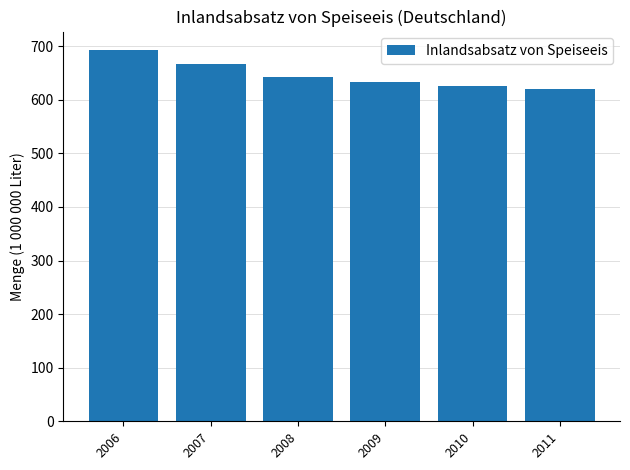

The value at 2006 is 296.2. True or false?

False